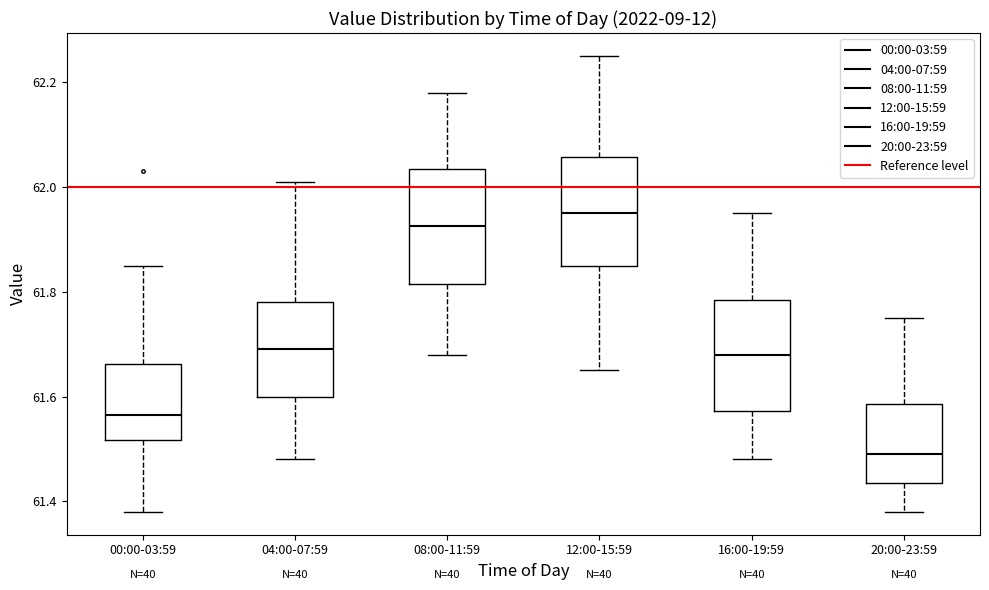

Reading left to right, read every box against the y-axis: the position of its median line, the range the box covers, and the ends of its whiskers. The values are not printed on the chart, so give them approximately, as read against the axis.

00:00-03:59: median 61.56, box 61.52 to 61.66, whiskers 61.38 to 61.86
04:00-07:59: median 61.70, box 61.60 to 61.78, whiskers 61.48 to 62.02
08:00-11:59: median 61.92, box 61.82 to 62.04, whiskers 61.68 to 62.18
12:00-15:59: median 61.96, box 61.86 to 62.06, whiskers 61.66 to 62.26
16:00-19:59: median 61.68, box 61.58 to 61.78, whiskers 61.48 to 61.96
20:00-23:59: median 61.50, box 61.44 to 61.58, whiskers 61.38 to 61.76